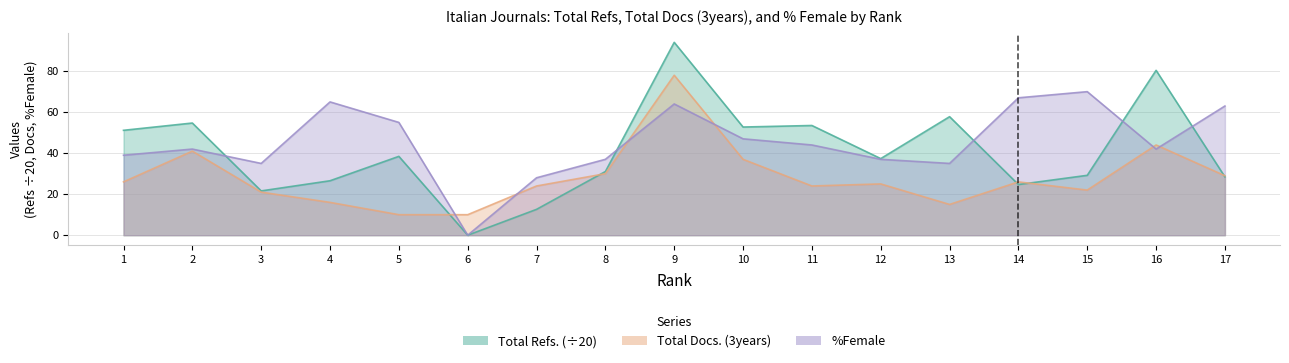

Count the number of categories in the chart.

17